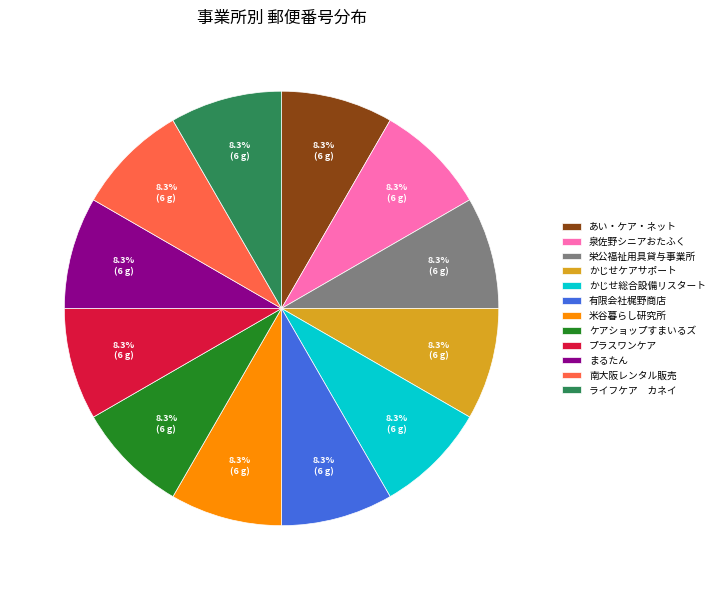

Does 有限会社梶野商店 represent more than half of the total?

No